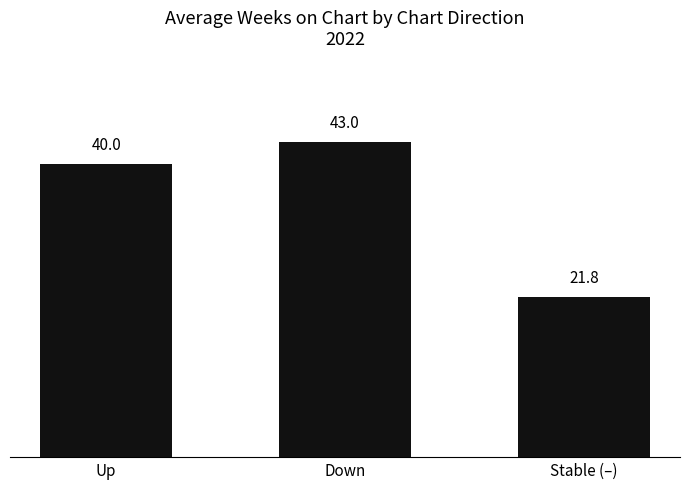

Is it true that the value at Stable (–) is 11.0?

False